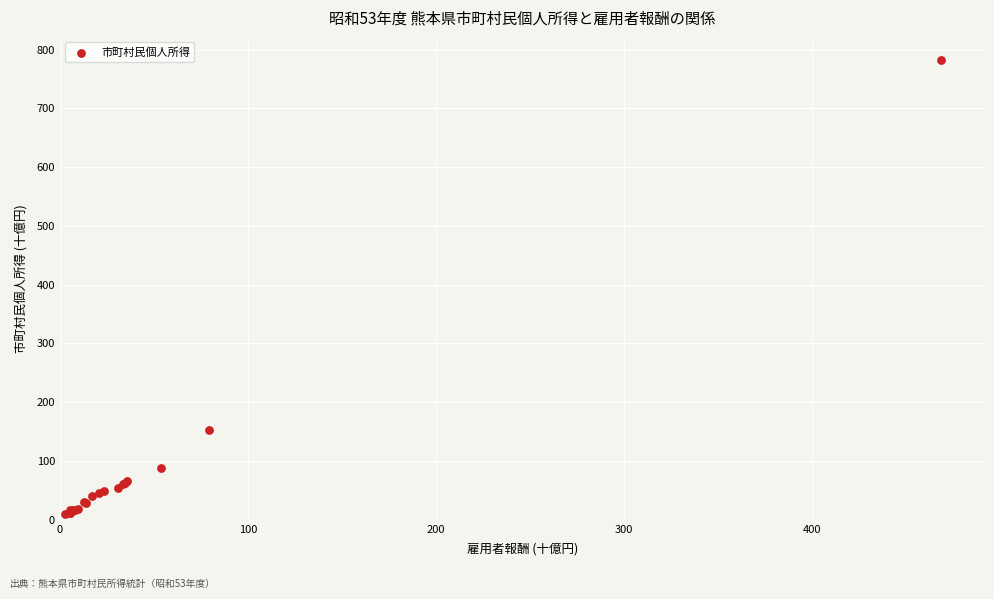

What Y value in the scatter plot is closest to 396?

152.3